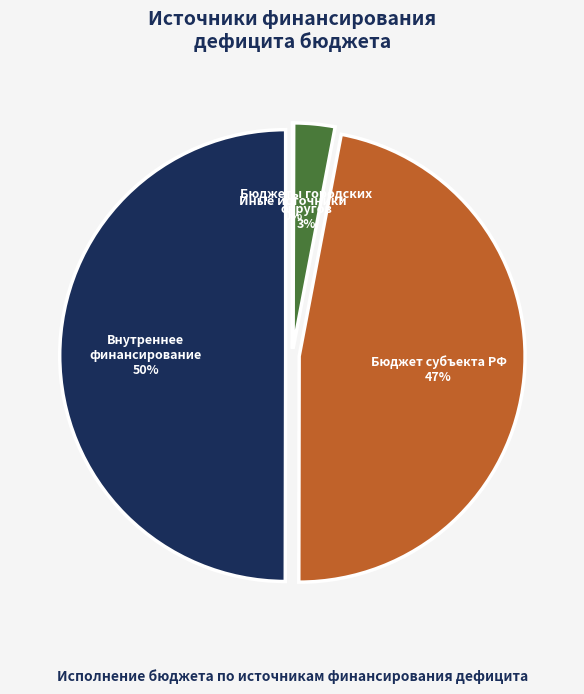

Is иные источники внутреннего финансирования the majority of the pie?

No